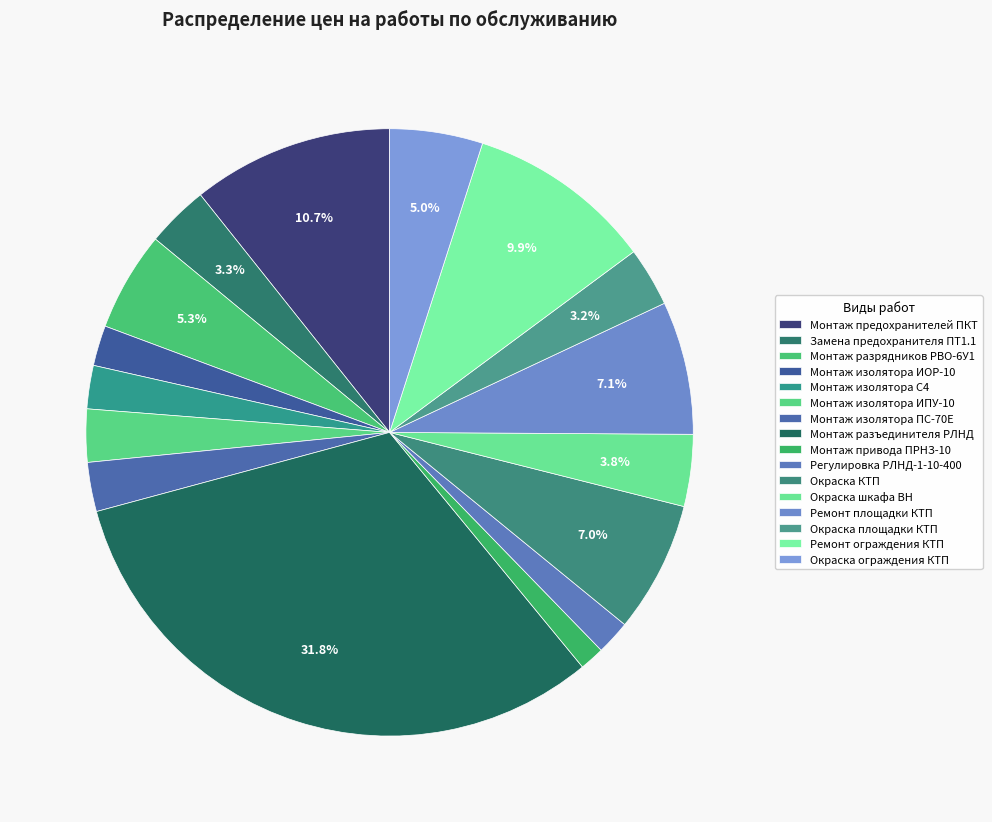

To the nearest percent, what is the difference between the largest and smallest slice percentages?

30%